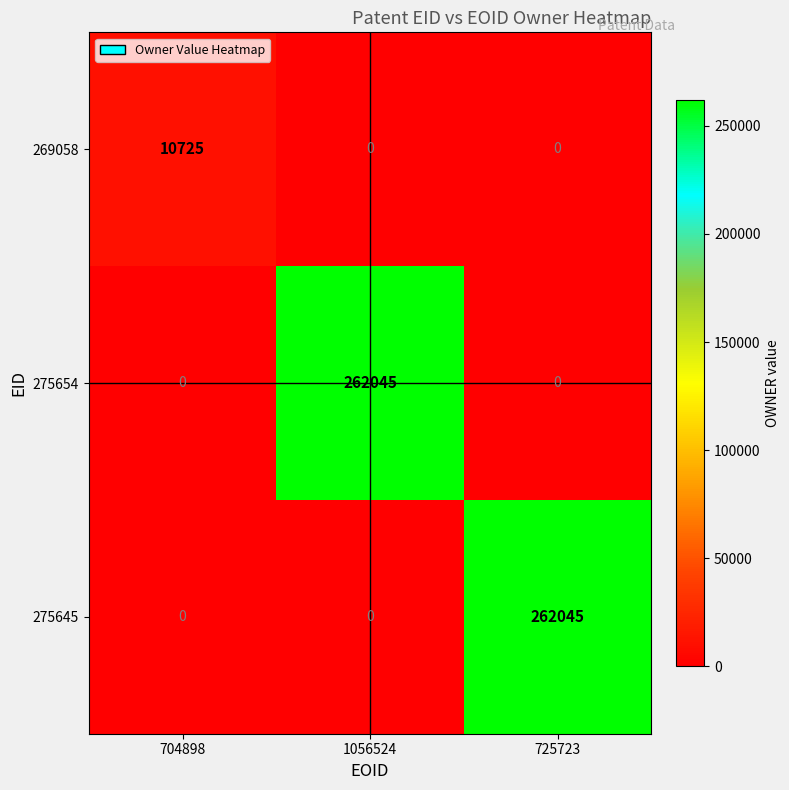

Count the 269058 values in the range 0 to 10725.

3